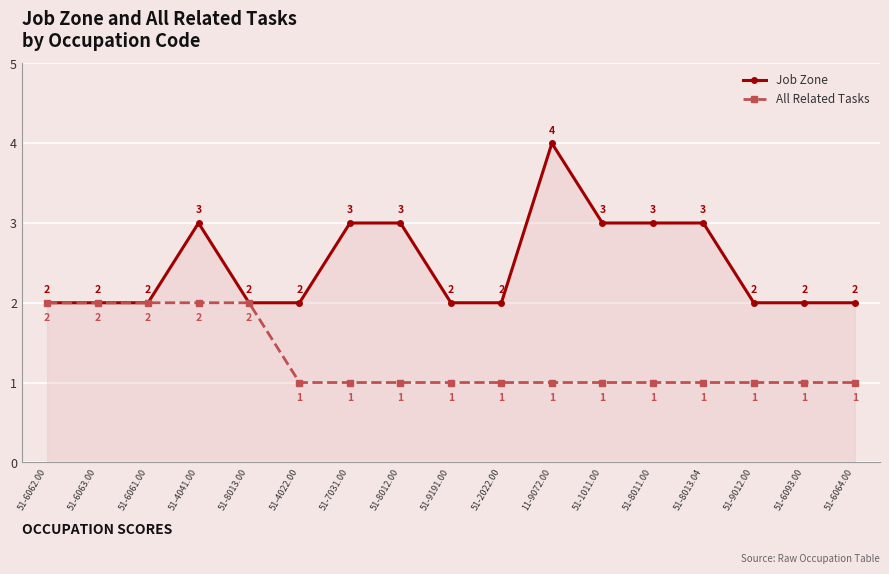

What is the smallest value displayed?

1